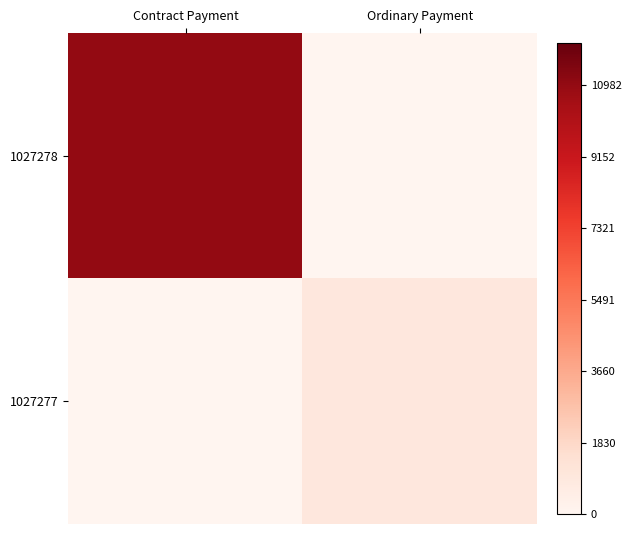

Rank the series by their maximum value, from highest to lowest.

1027278, 1027277